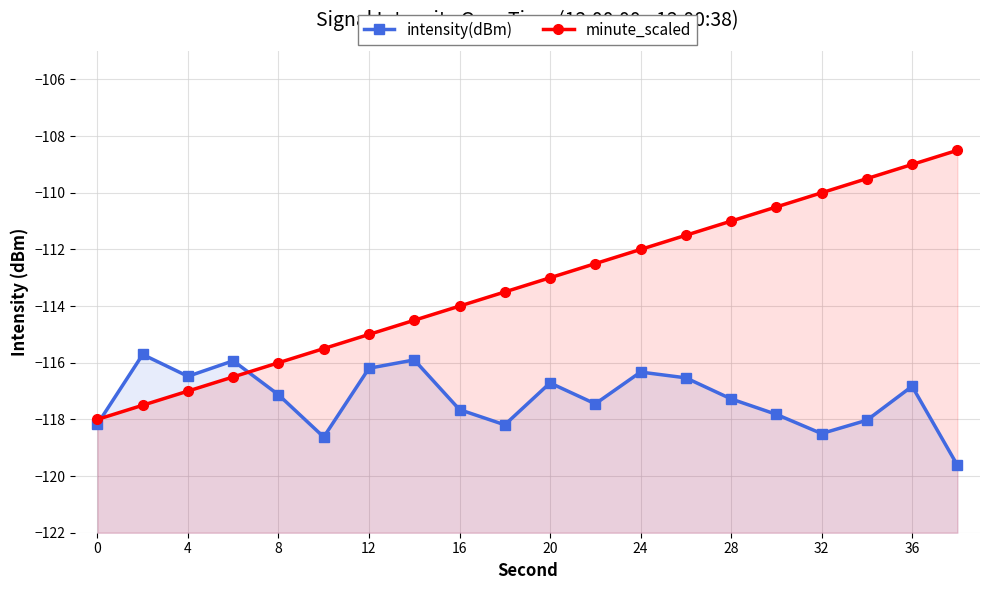

At how many categories does at least one series exceed -114?

11